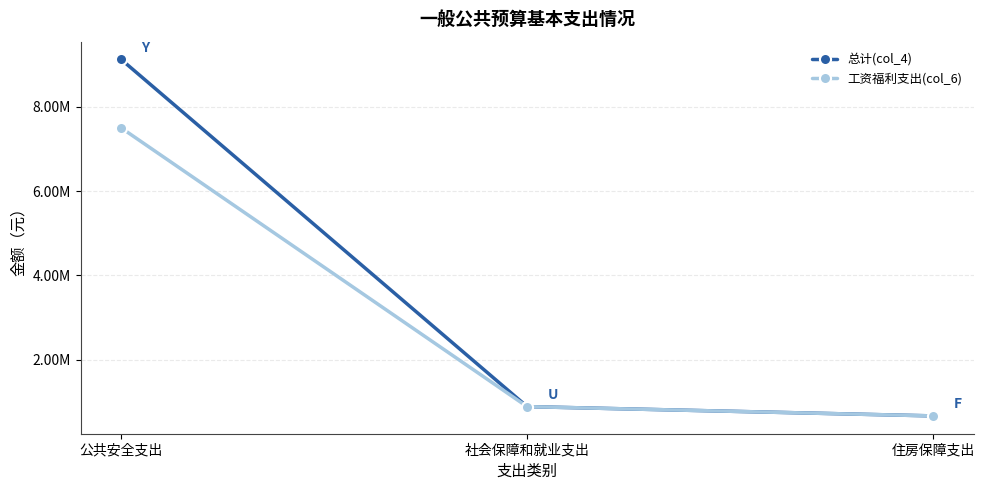

Is this an area chart (filled region under the line)?

No